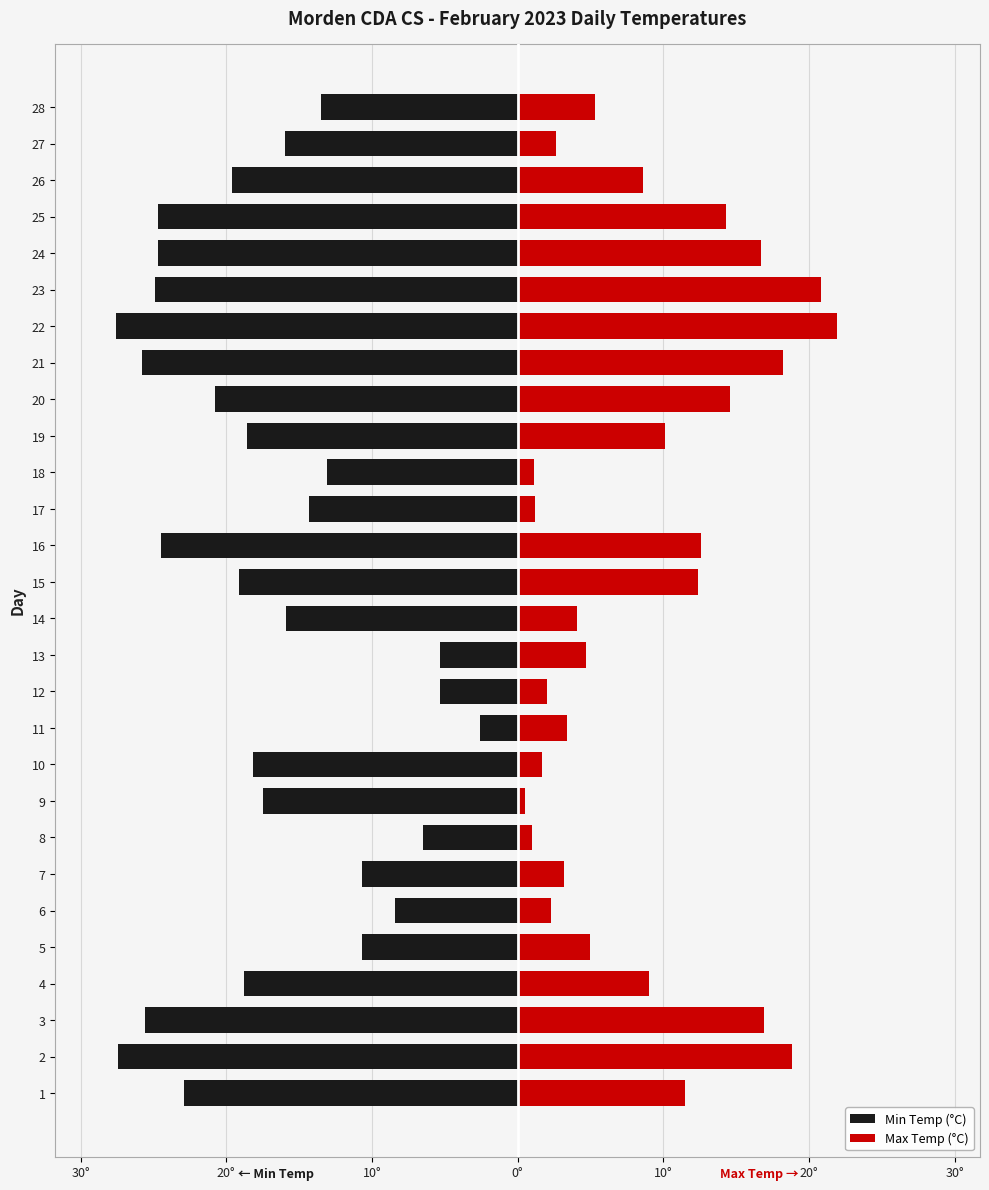

How many bars are there in each group?

2